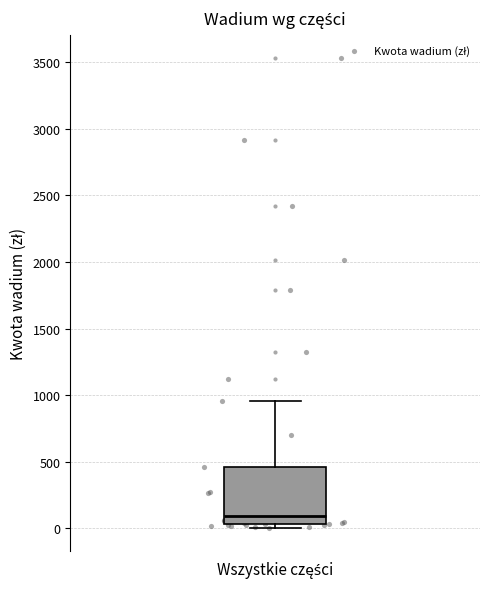

Transcribe this box plot: give where the median line is, the range the box spans, and where the two whiskers end, as read against the y-axis. The values are not printed on the chart, so give them approximately, as read against the axis.

median 100, box 50 to 450, whiskers 0 to 950